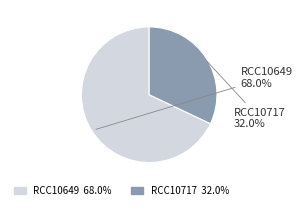

How many segments does this pie chart have?

2